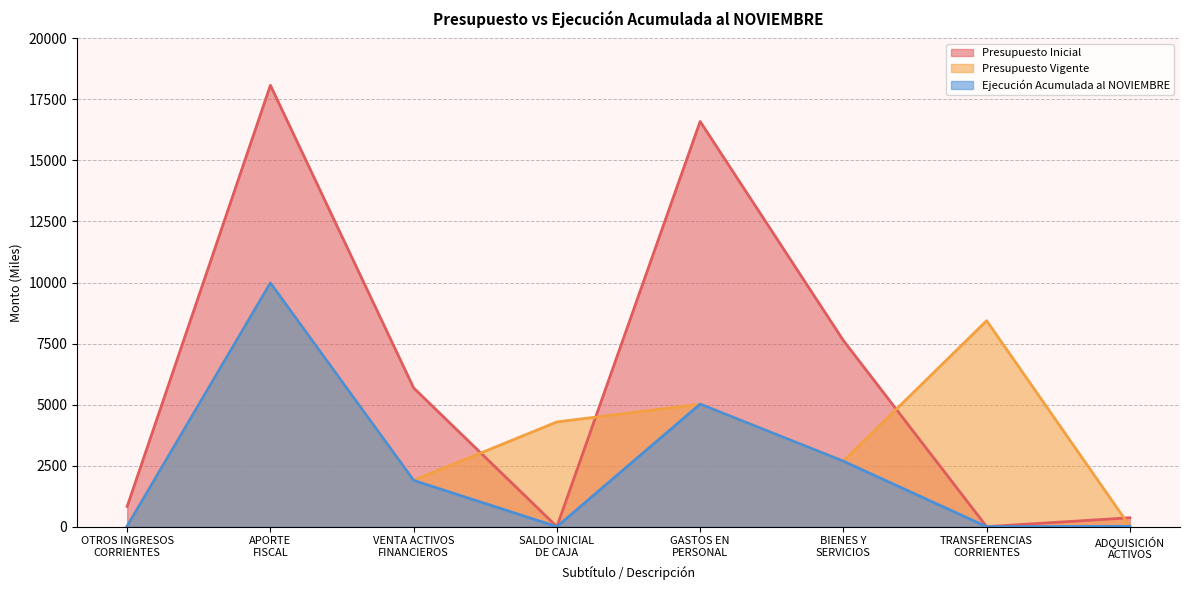

At which label does Presupuesto Inicial reach its minimum?

SALDO INICIAL
DE CAJA